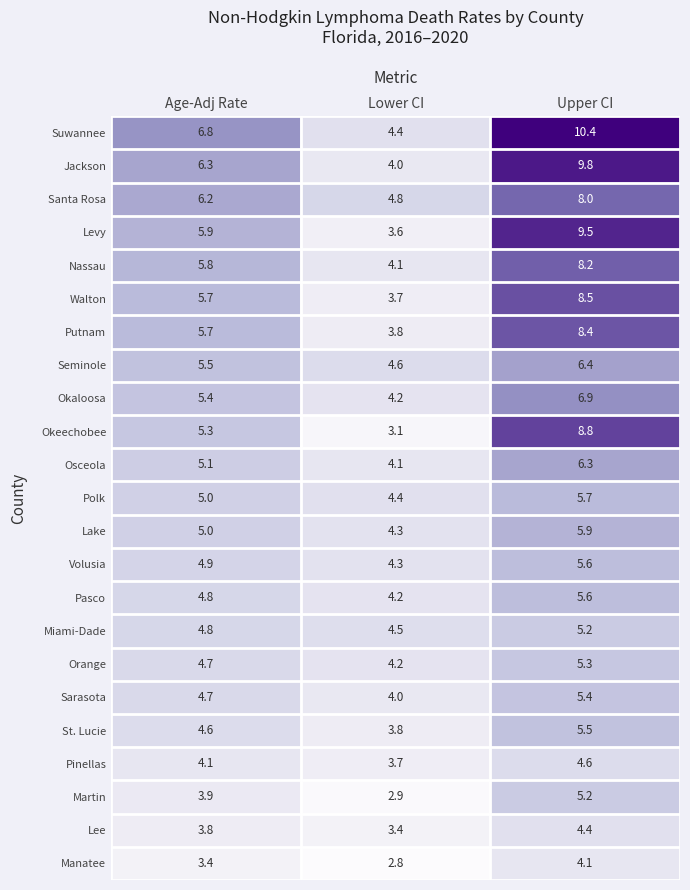

Which series has the widest spread of values?

Suwannee